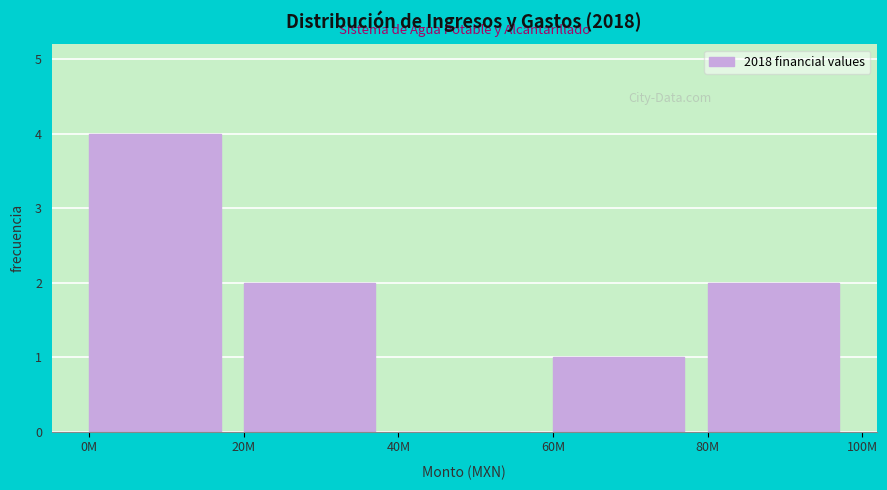

Reading right to left, what are all the values shown in this chart?

80M=2	60M=1	40M=0	20M=2	0M=4